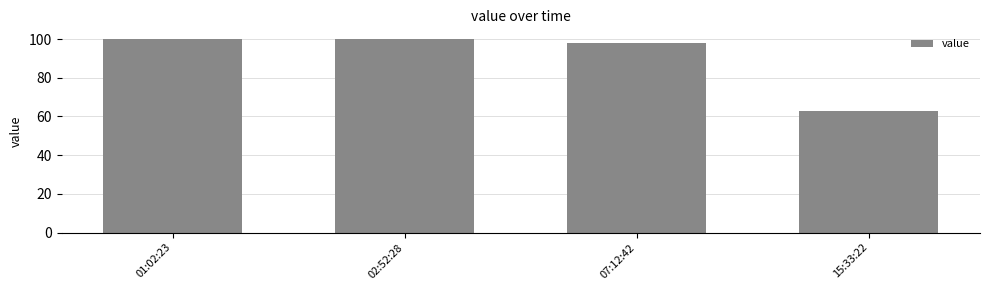

How many bars are there in total?

4